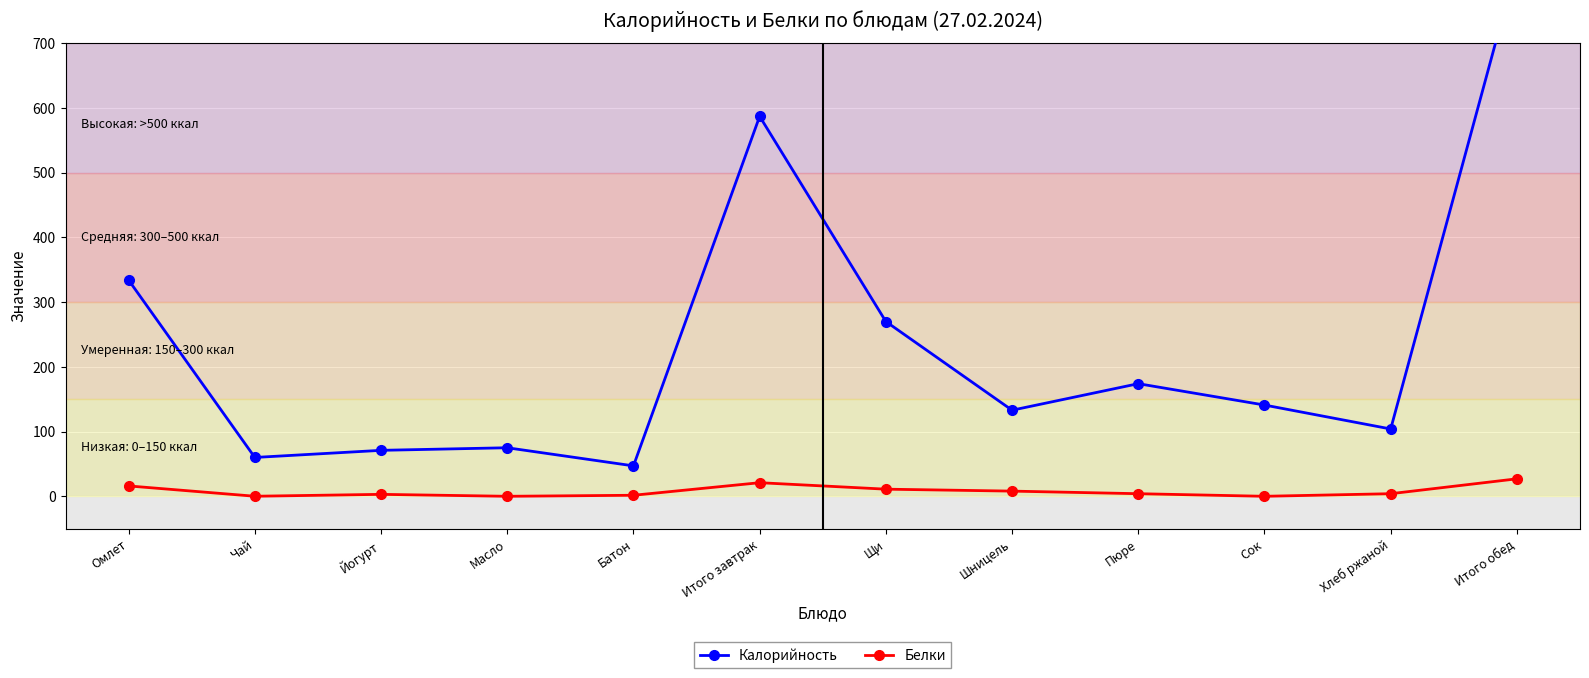

Which series has the largest total across all categories?

Калорийность